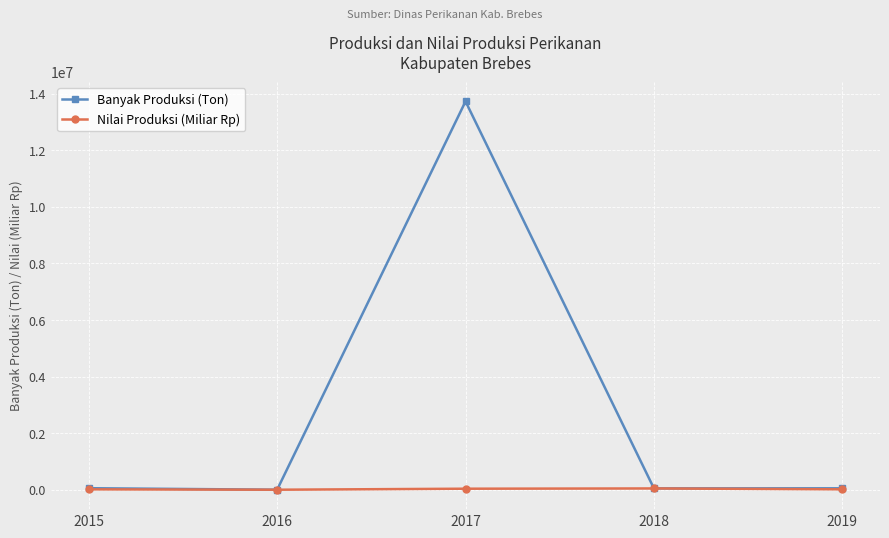

What is the value of the Banyak Produksi (Ton) point at the 4th from the left?

47532.8